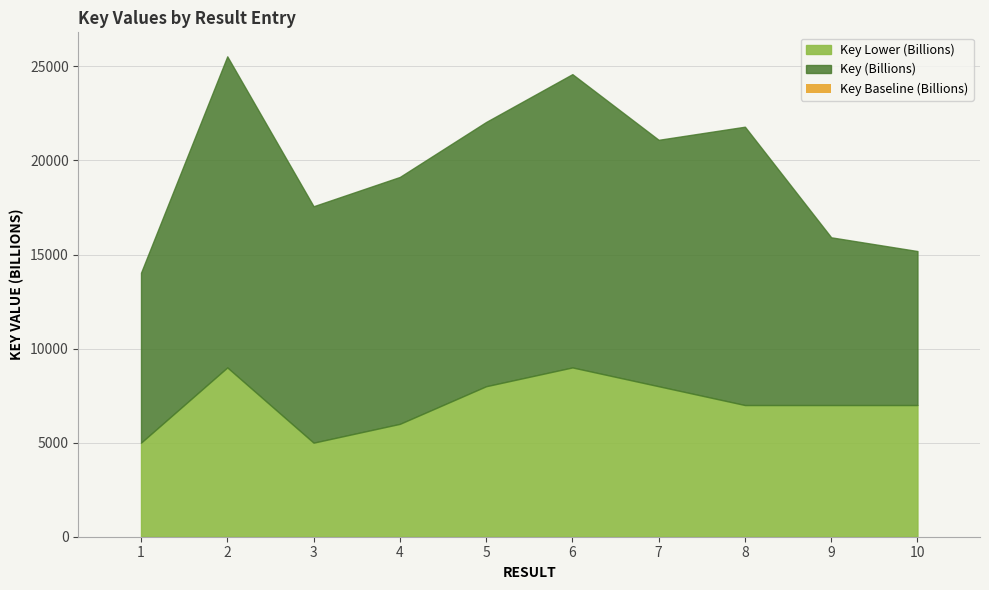

Is it true that the value at 5 is 0.0?

True